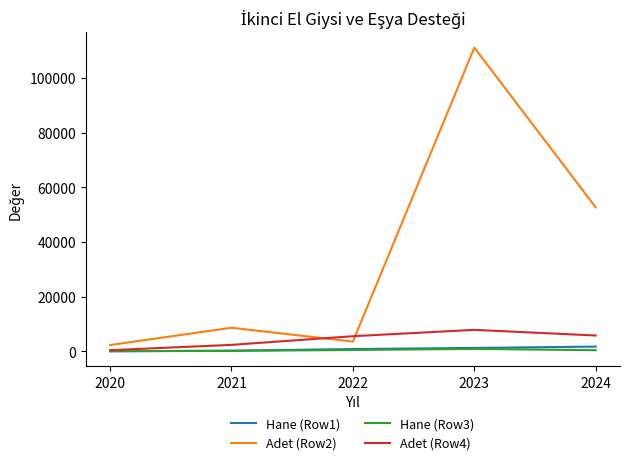

Which series has the largest range (max minus min)?

Adet (Row2)